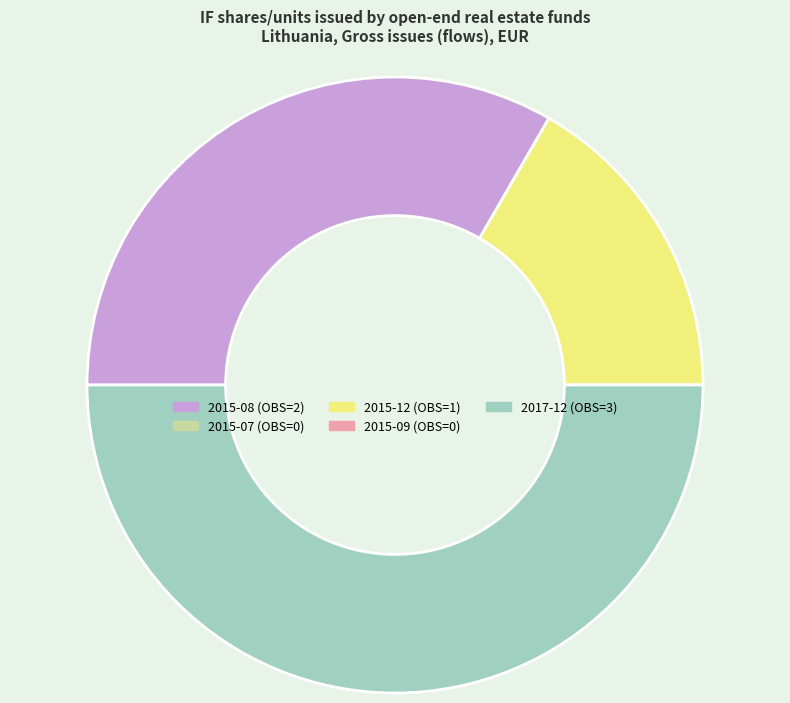

Does 2015-12 (OBS=1) represent more than half of the total?

No